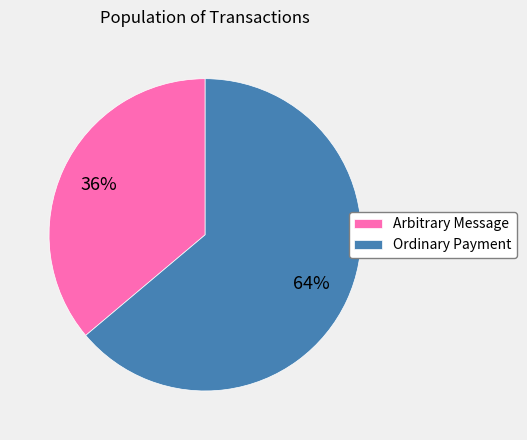

What is the majority slice?

Ordinary Payment